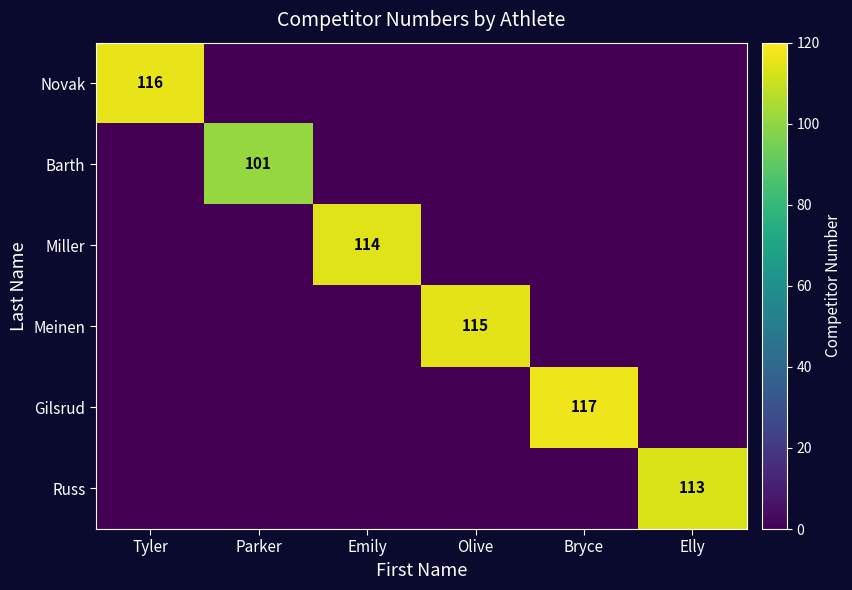

True or false: Miller has a value of 179 at Emily.

False